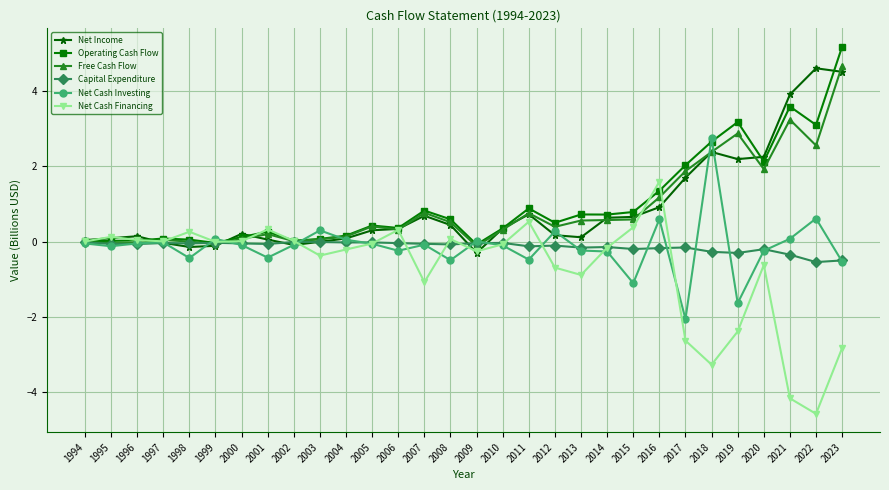

What is the value of the Free Cash Flow point at the 10th from the left?

0.1